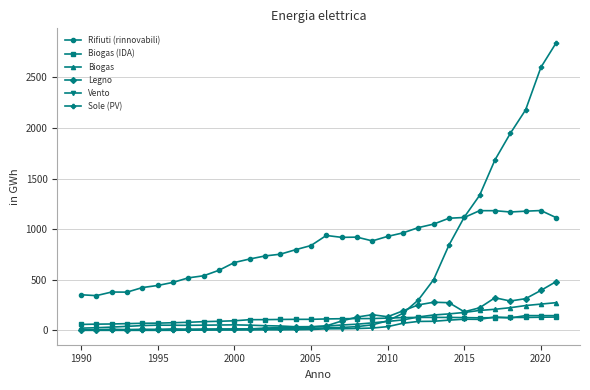

What is the minimum value for Biogas (IDA)?

58.6